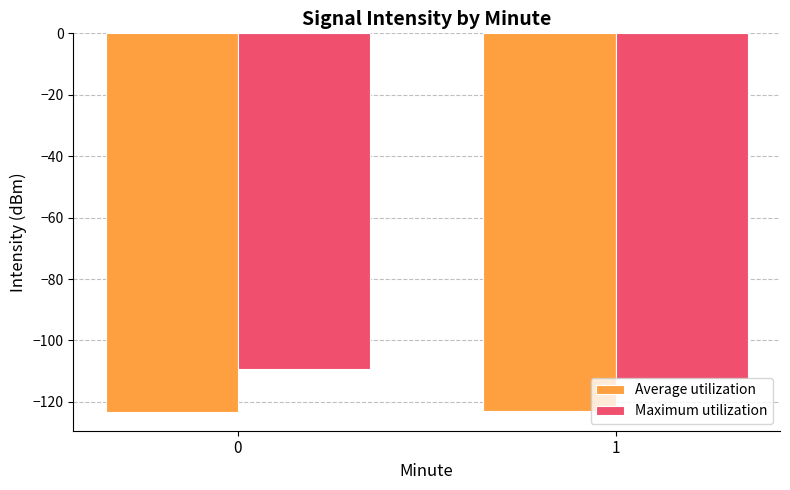

At 1, list the series in order from smallest to largest.

Average utilization, Maximum utilization